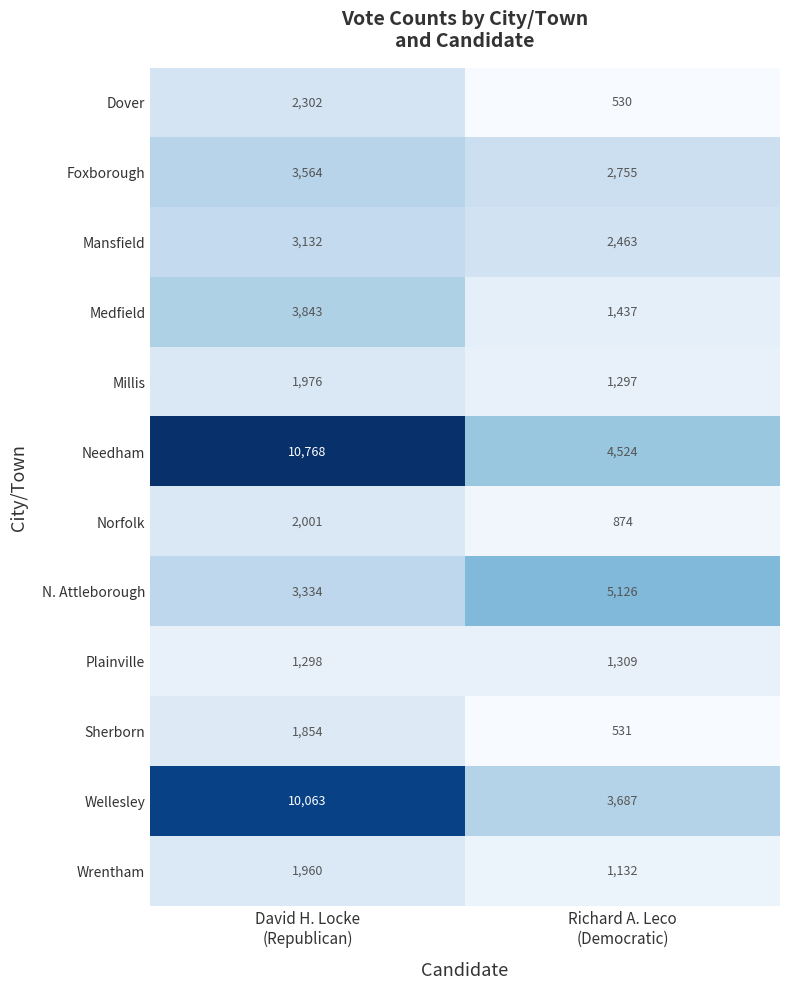

Which series has the widest spread of values?

Wellesley